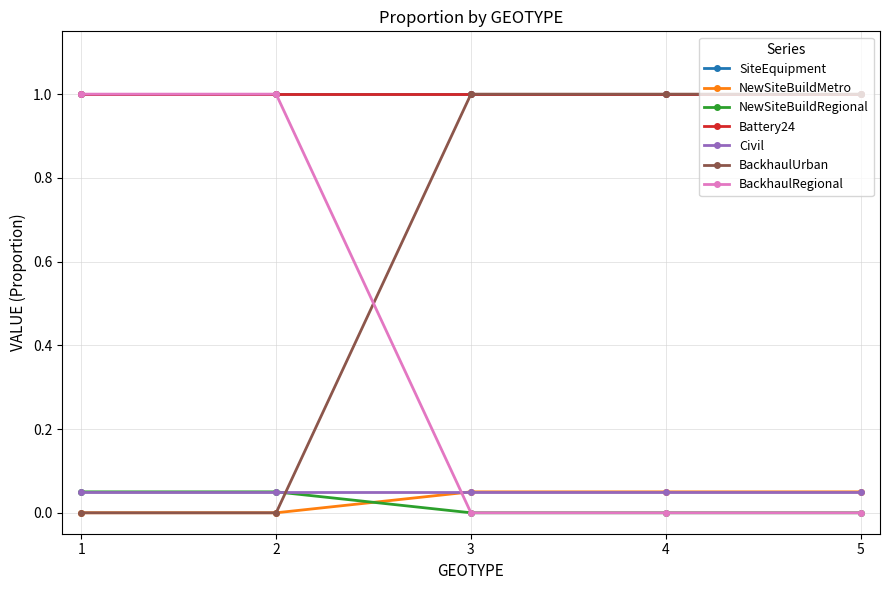

What is the spread (max minus min) of values at 1?

1.0